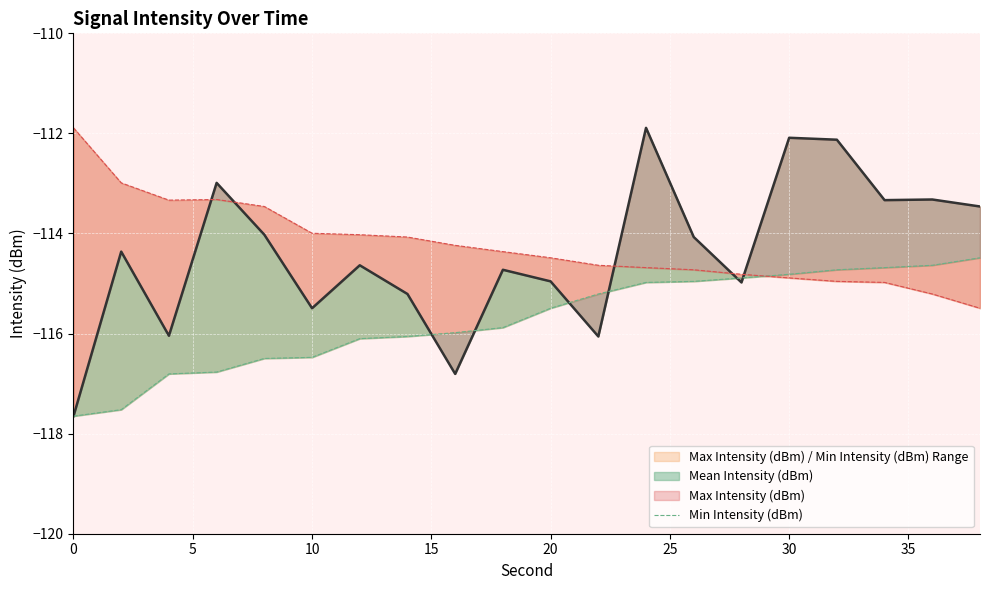

Does the chart display data point markers on the line(s)?

No